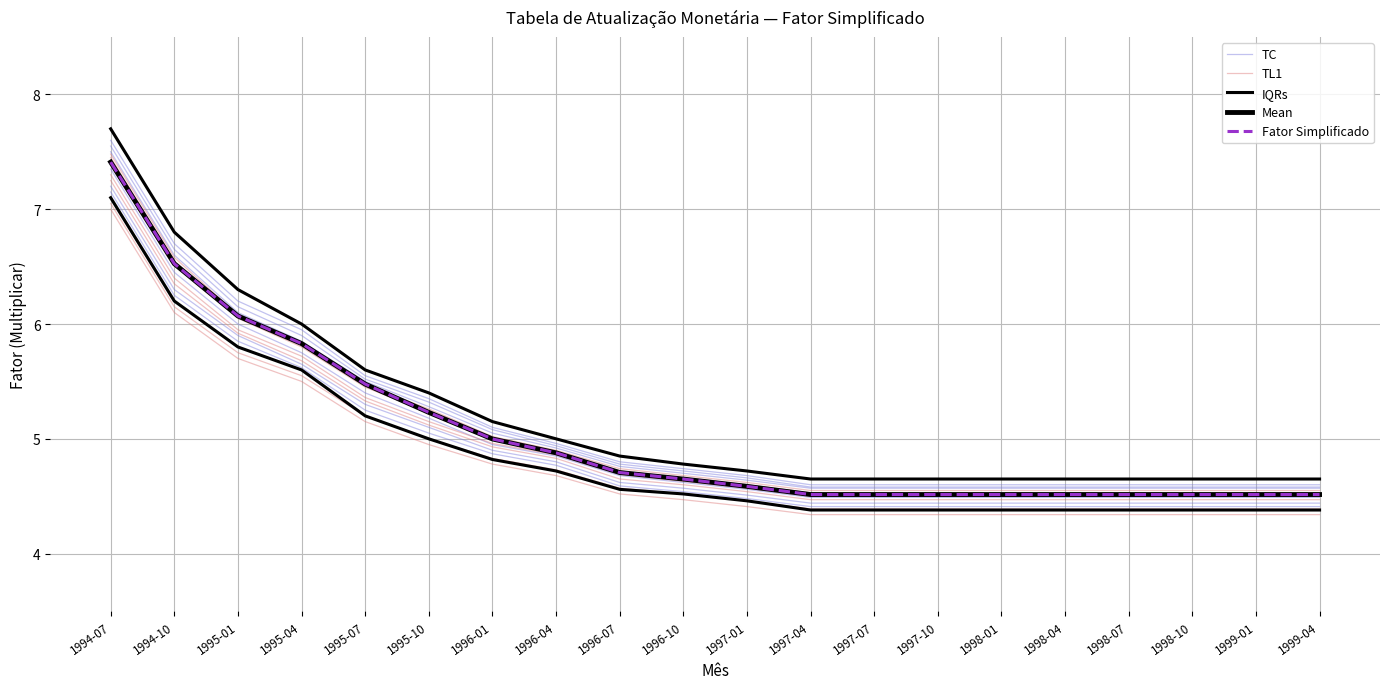

Reading left to right, transcribe all the data shown in this chart.

TC: 7.5	6.7	6.2	5.9	5.5	5.3	5.1	4.9	4.8	4.7	4.7	4.6	4.6	4.6	4.6	4.6	4.6	4.6	4.6	4.6
TL1: 7.5	6.6	6.1	5.8	5.5	5.3	5.0	4.9	4.7	4.7	4.6	4.5	4.5	4.5	4.5	4.5	4.5	4.5	4.5	4.5
IQRs: 7.7	6.8	6.3	6.0	5.6	5.4	5.2	5.0	4.8	4.8	4.7	4.7	4.7	4.7	4.7	4.7	4.7	4.7	4.7	4.7
Mean: 7.4	6.5	6.1	5.8	5.5	5.2	5.0	4.9	4.7	4.6	4.6	4.5	4.5	4.5	4.5	4.5	4.5	4.5	4.5	4.5
Fator Simplificado: 7.4	6.5	6.1	5.8	5.5	5.2	5.0	4.9	4.7	4.6	4.6	4.5	4.5	4.5	4.5	4.5	4.5	4.5	4.5	4.5